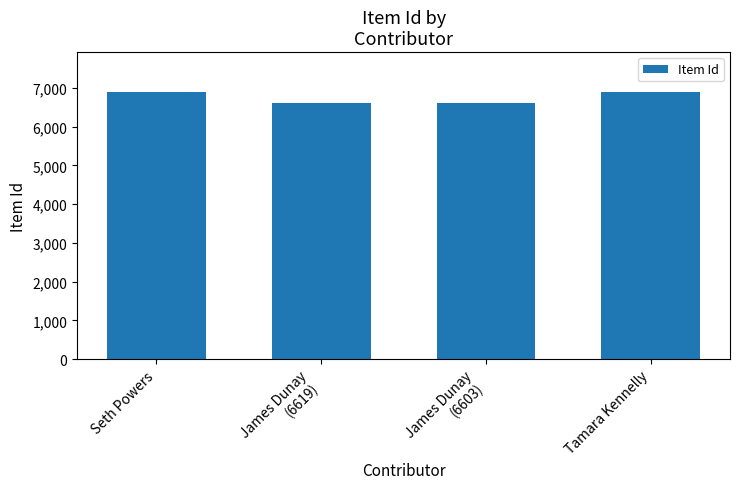

What is the average value?

6751